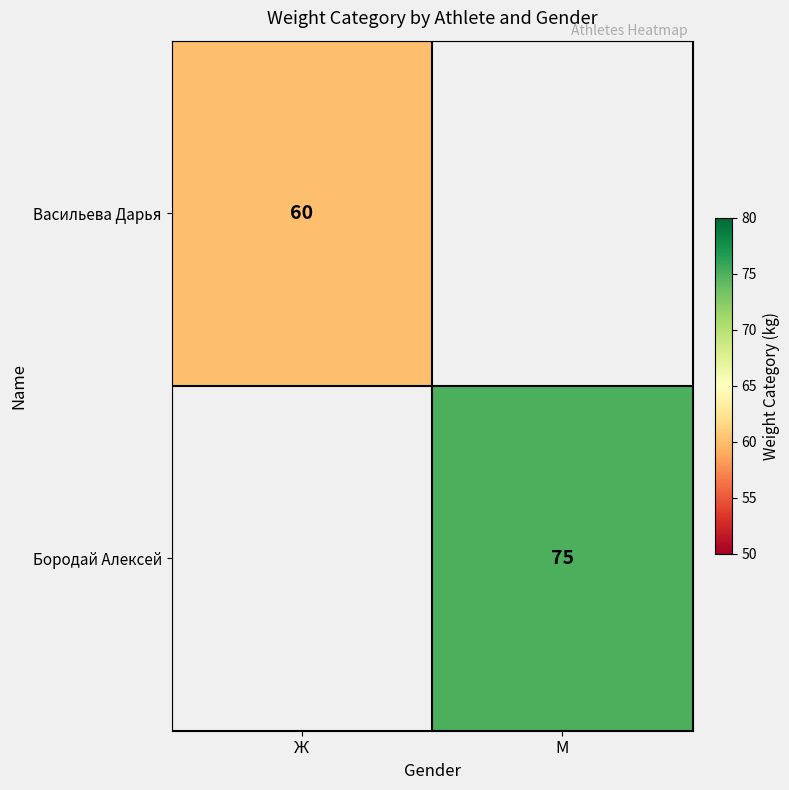

How many series are shown in this chart?

2